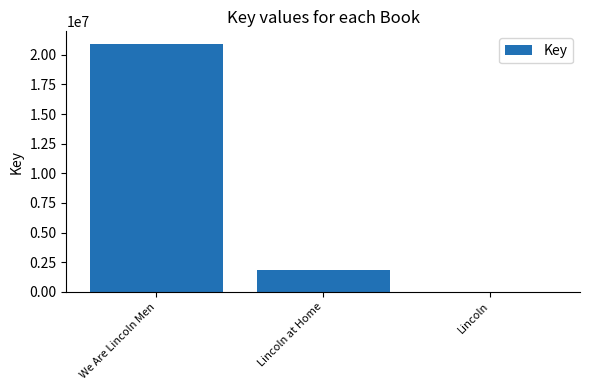

The chart shows a value of 20935855 at We Are Lincoln Men. True or false?

True